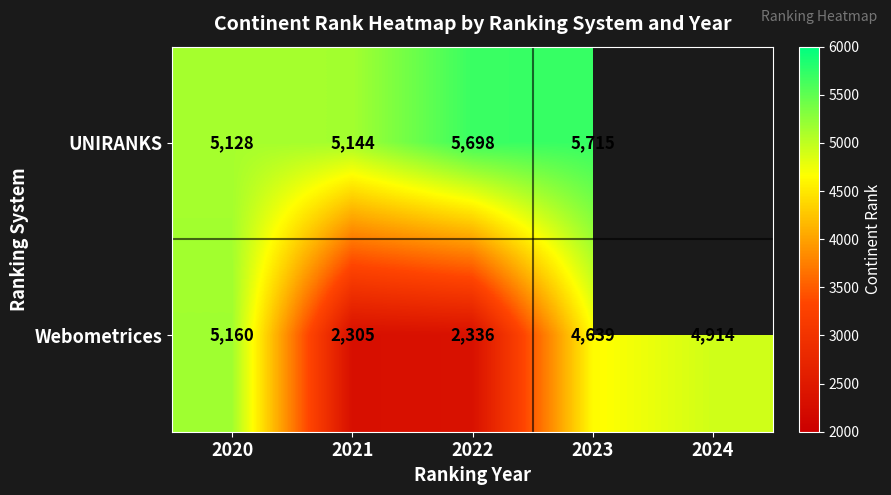

At how many categories does at least one series exceed 2363?

5